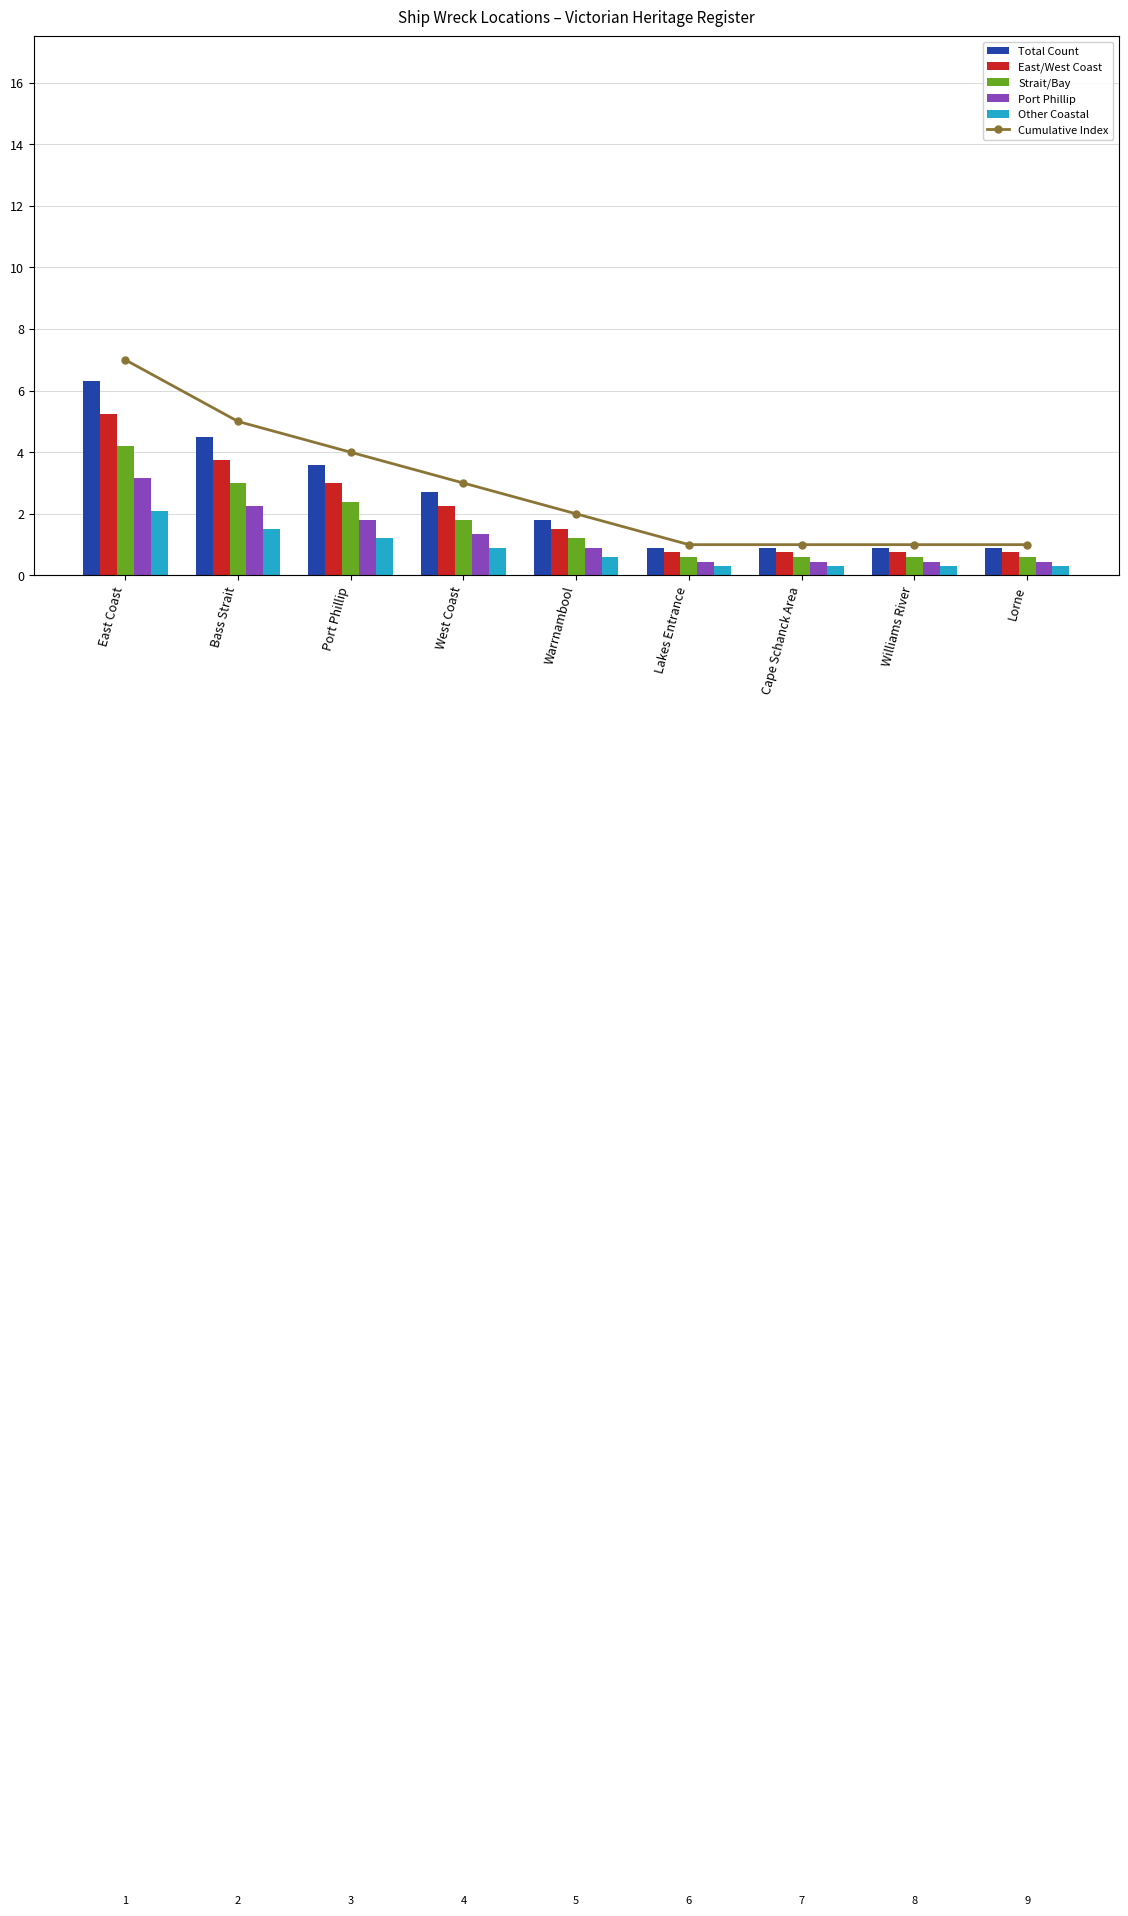

What is the minimum value for Other Coastal?

0.3